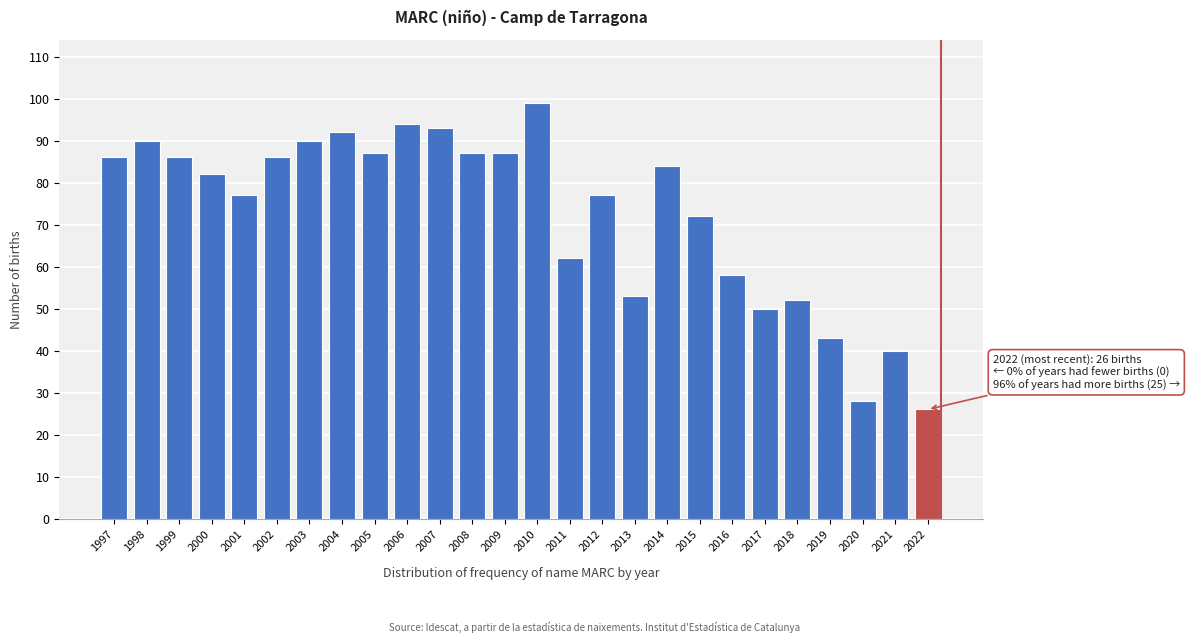

Reading left to right, what are all the values shown in this chart?

86	90	86	82	77	86	90	92	87	94	93	87	87	99	62	77	53	84	72	58	50	52	43	28	40	26